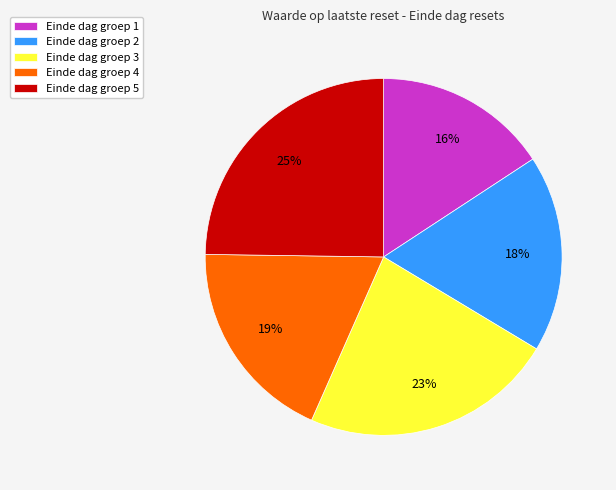

Is there a majority slice in this chart?

No